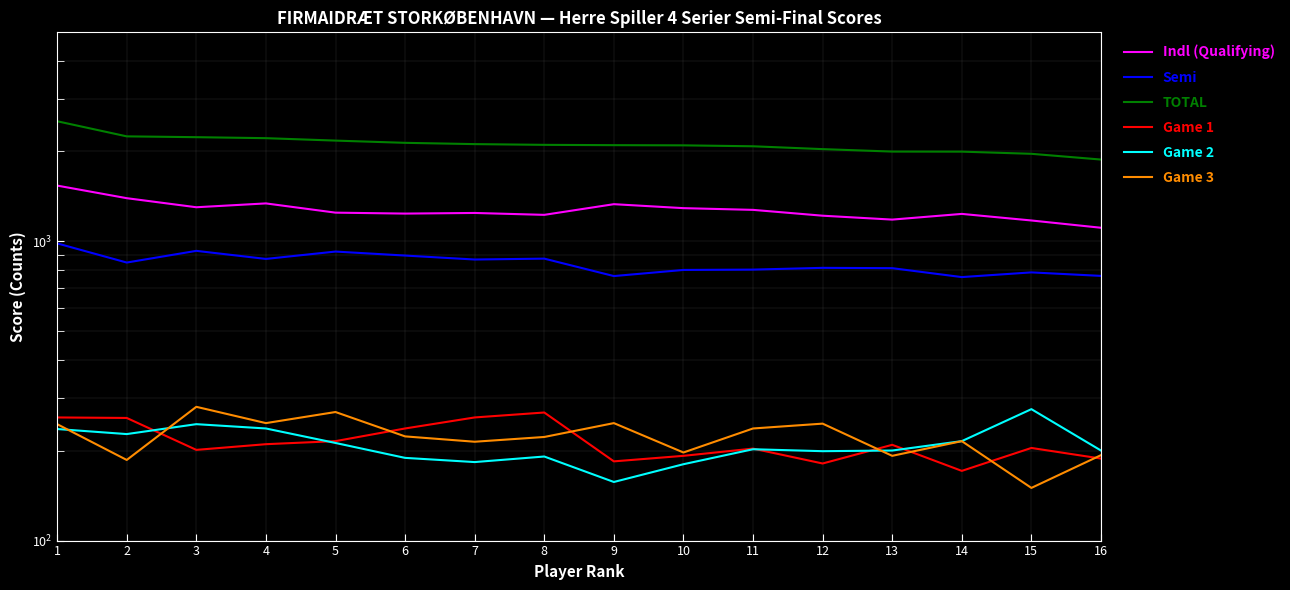

Reading left to right, transcribe all the data shown in this chart.

Indl (Qualifying): 1=1537	2=1395	3=1301	4=1340	5=1248	6=1239	7=1245	8=1227	9=1332	10=1292	11=1275	12=1219	13=1183	14=1236	15=1175	16=1111
Semi: 1=985	2=850	3=930	4=874	5=925	6=897	7=870	8=876	9=766	10=803	11=805	12=816	13=814	14=760	15=788	16=767
TOTAL: 1=2522	2=2245	3=2231	4=2214	5=2173	6=2136	7=2115	8=2103	9=2098	10=2095	11=2080	12=2035	13=1997	14=1996	15=1963	16=1878
Game 1: 1=258	2=257	3=201	4=210	5=215	6=237	7=258	8=268	9=184	10=192	11=203	12=181	13=209	14=171	15=204	16=188
Game 2: 1=236	2=227	3=245	4=237	5=212	6=189	7=183	8=191	9=157	10=180	11=202	12=199	13=200	14=215	15=275	16=200
Game 3: 1=245	2=186	3=280	4=247	5=269	6=223	7=214	8=222	9=247	10=197	11=237	12=246	13=192	14=215	15=150	16=193